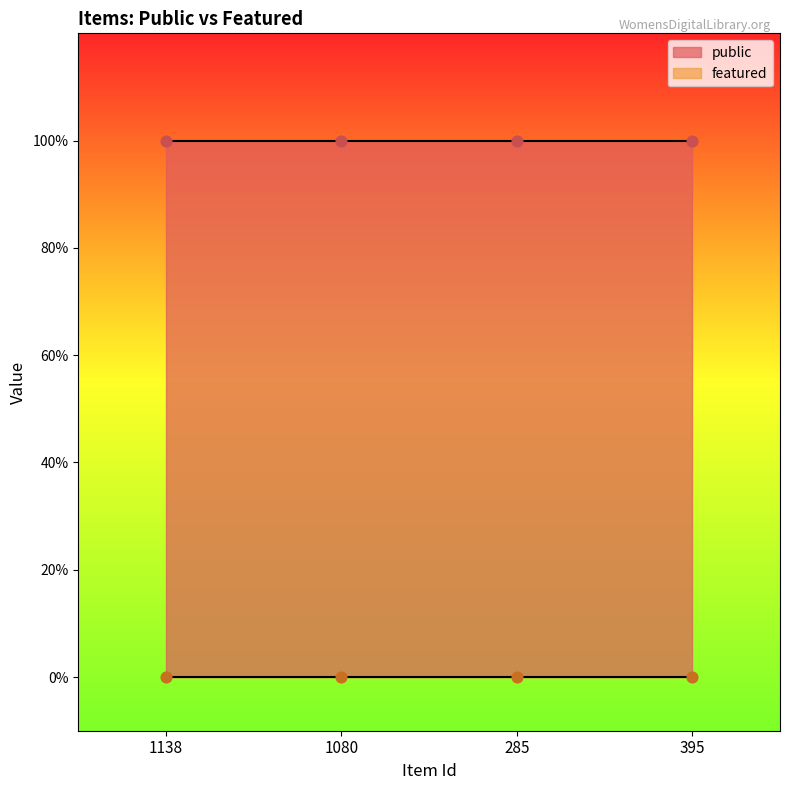

What are all the series names shown in the legend?

public, featured